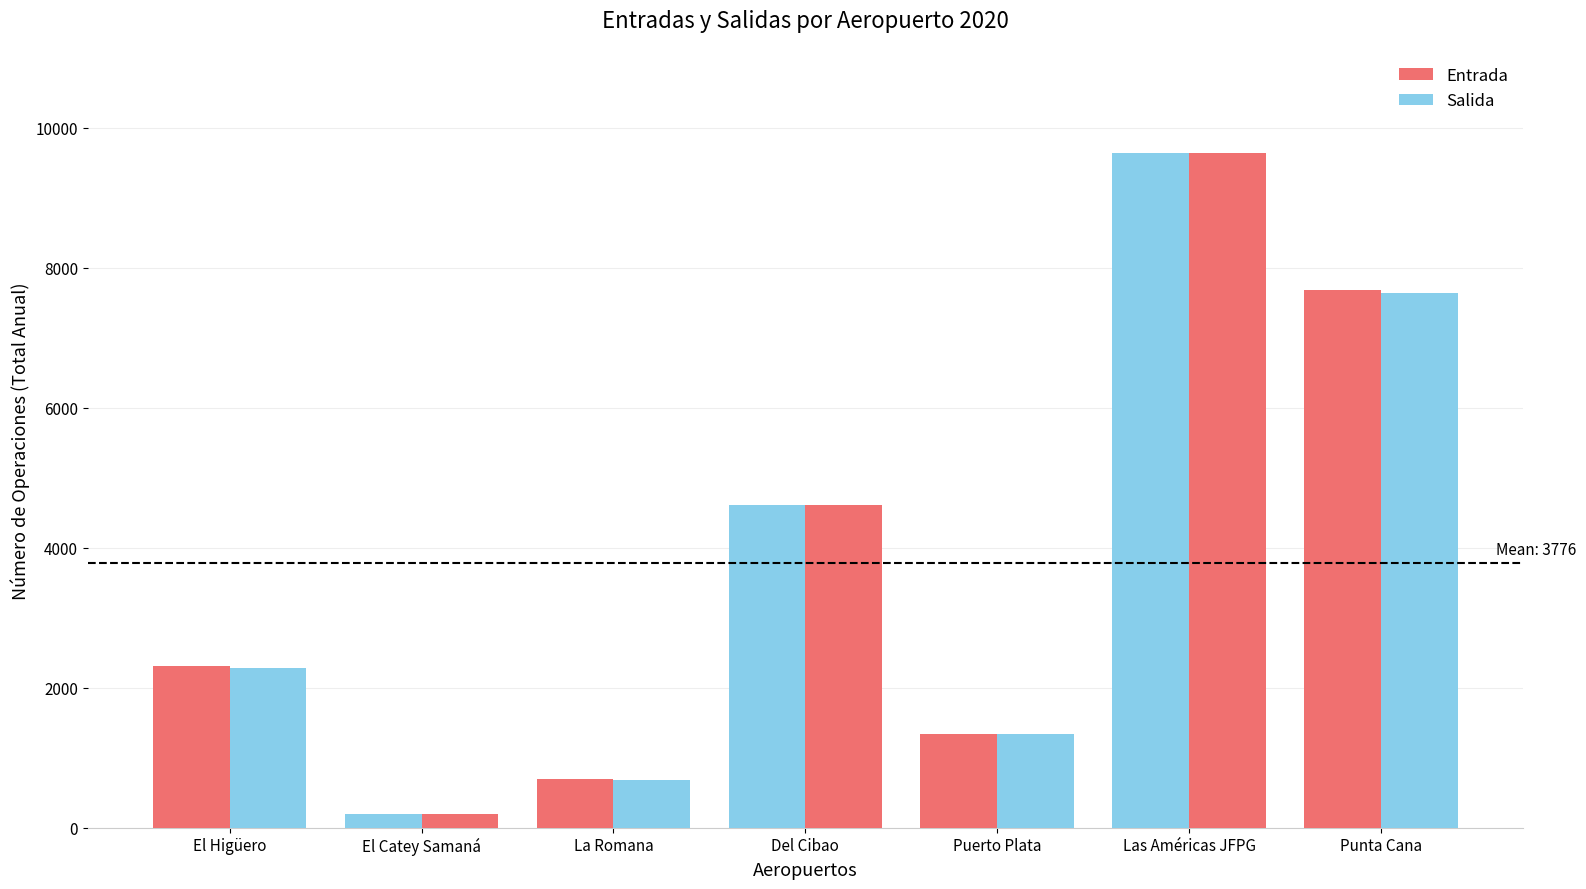

How many bars are there in total?

14